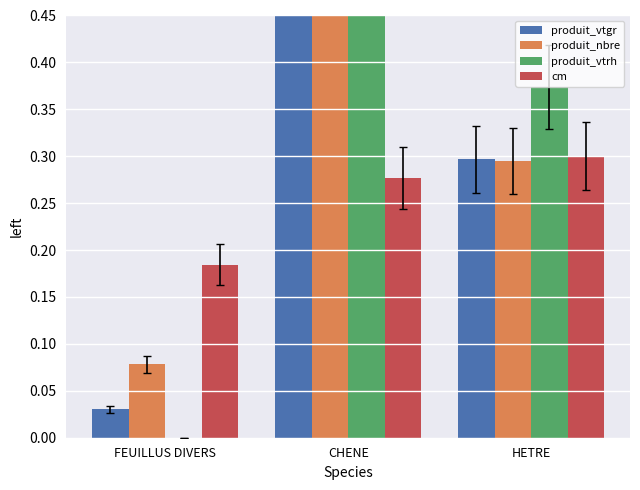

At which category is the sum across all series the highest?

CHENE